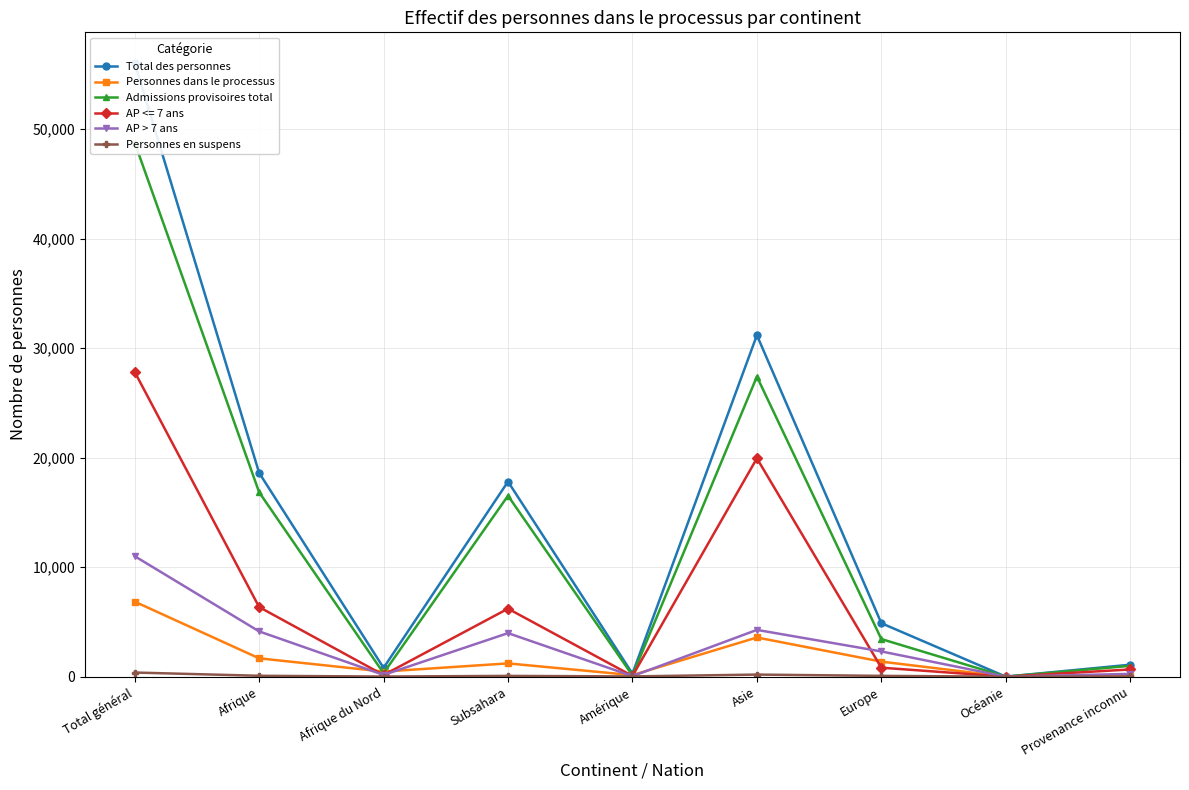

What is the difference between the Total des personnes values at Amérique and Provenance inconnu?

821